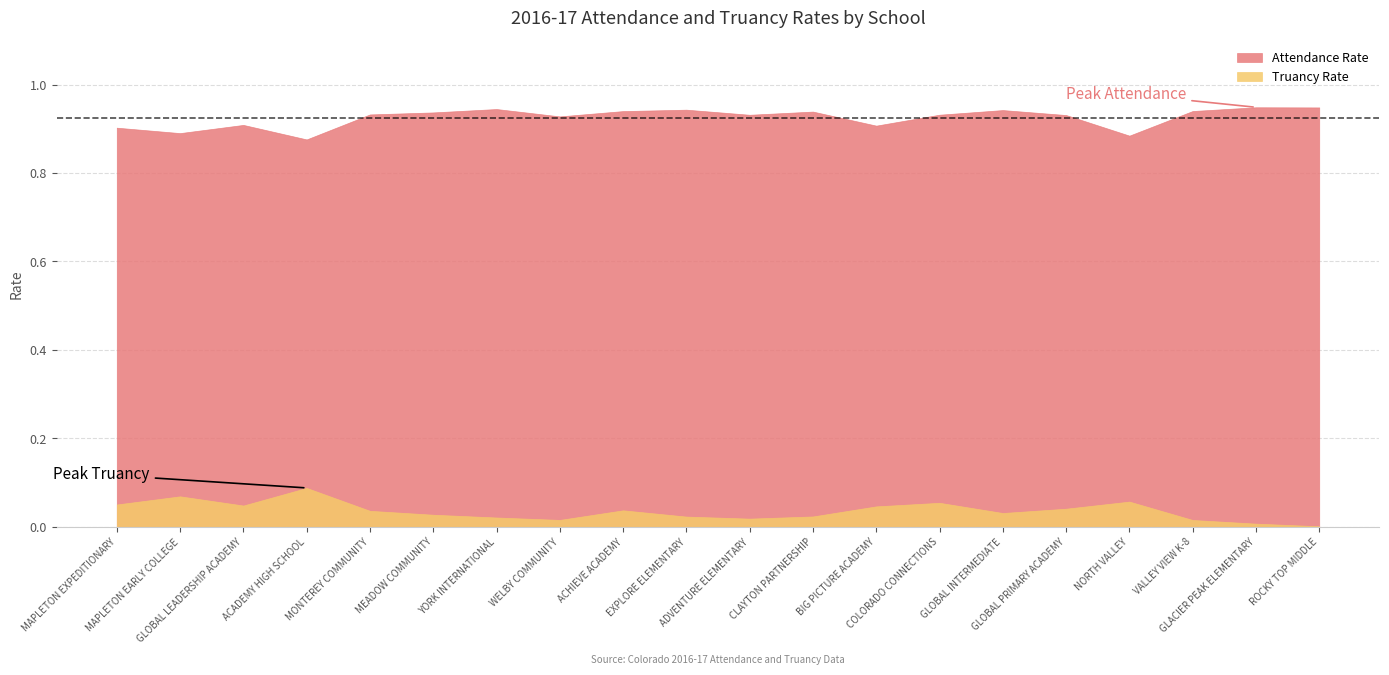

Reading left to right, what are all the values shown in this chart?

Attendance Rate: 0.9	0.9	0.9	0.9	0.9	0.9	0.9	0.9	0.9	0.9	0.9	0.9	0.9	0.9	0.9	0.9	0.9	0.9	0.9	0.9
Truancy Rate: 0.1	0.1	0.0	0.1	0.0	0.0	0.0	0.0	0.0	0.0	0.0	0.0	0.0	0.1	0.0	0.0	0.1	0.0	0.0	0.0